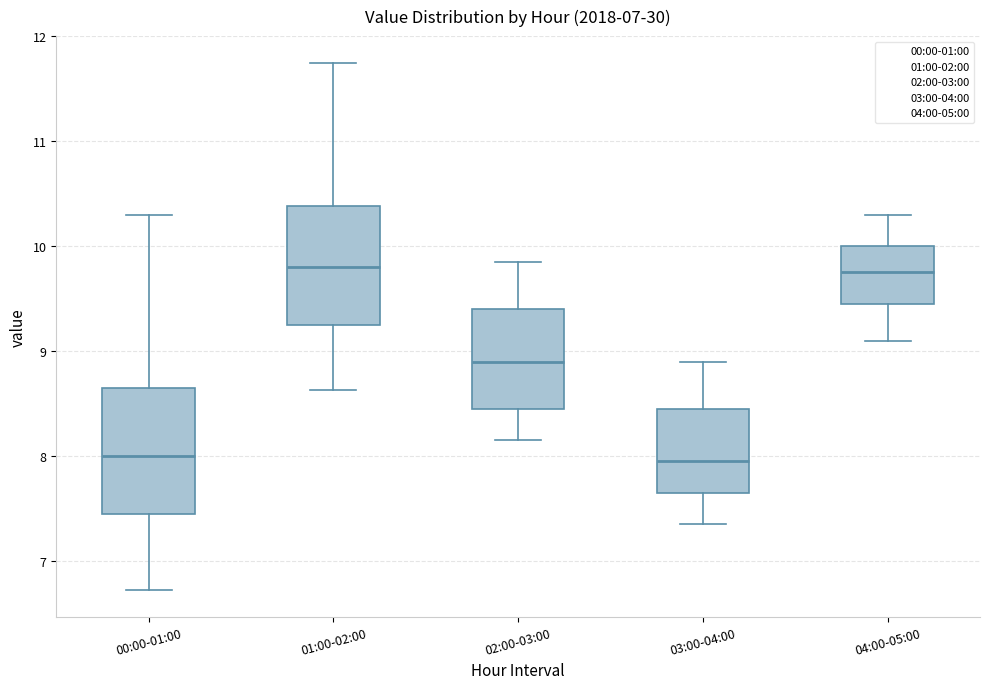

Where is the lower edge of the box for 03:00-04:00 on the y-axis? The values are not printed on the chart, so give them approximately, as read against the axis.

7.7